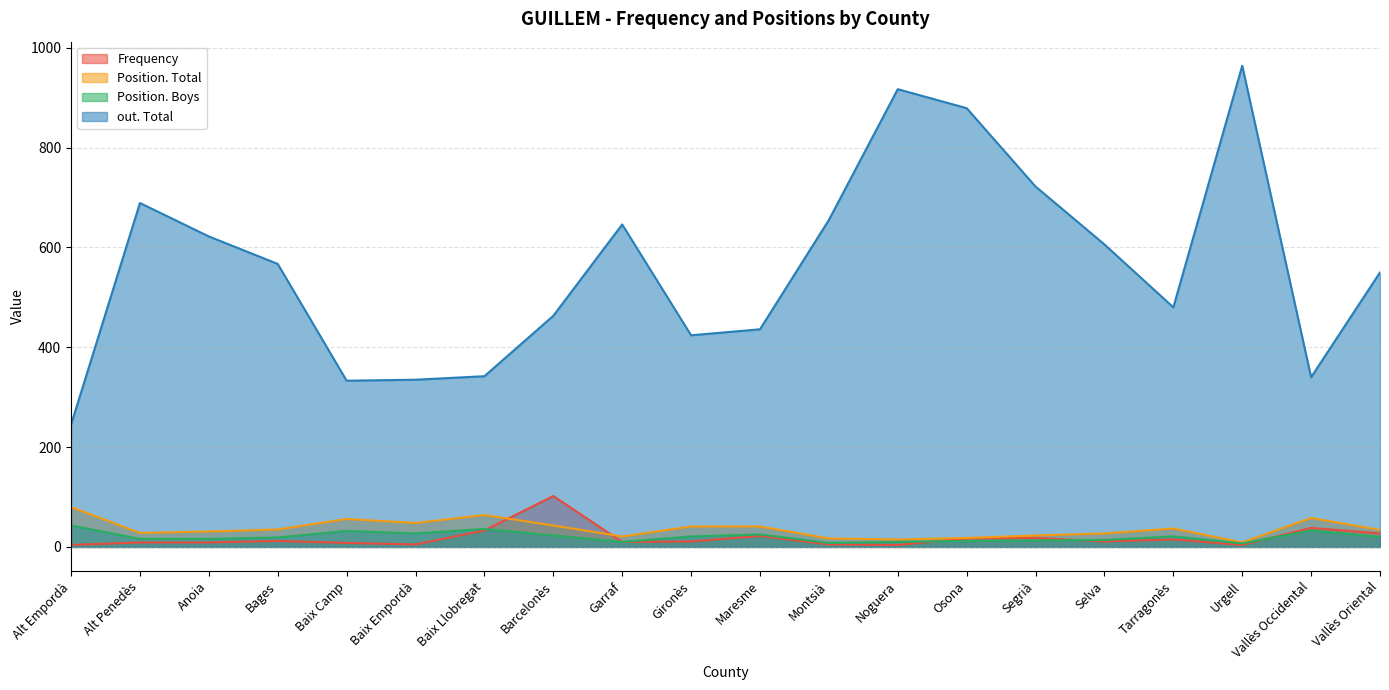

What are all the series names shown in the legend?

Frequency, Position. Total, Position. Boys, out. Total